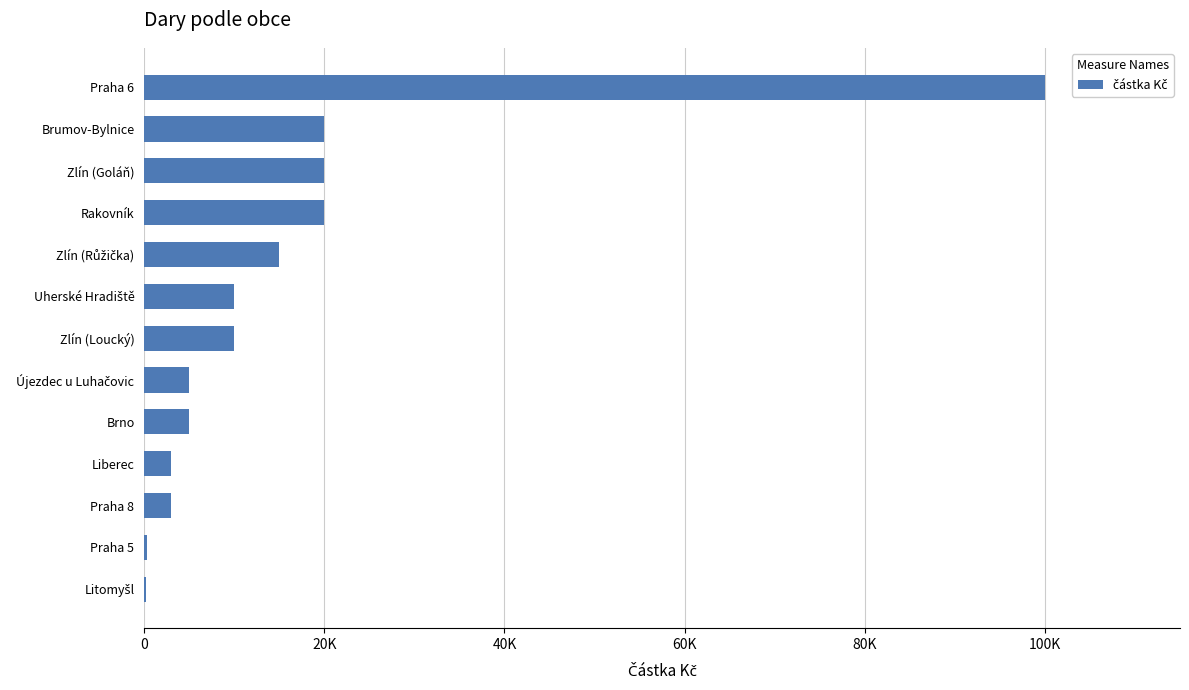

Are the bars grouped side by side (vs. stacked)?

No